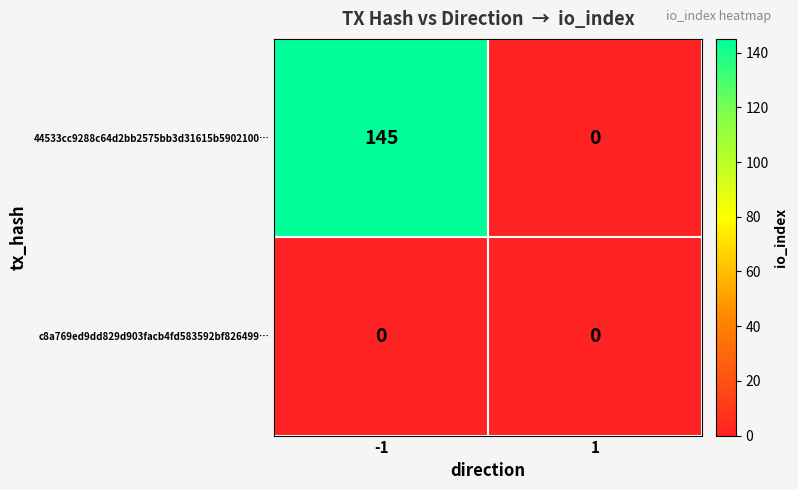

At how many categories does at least one series exceed 106?

1